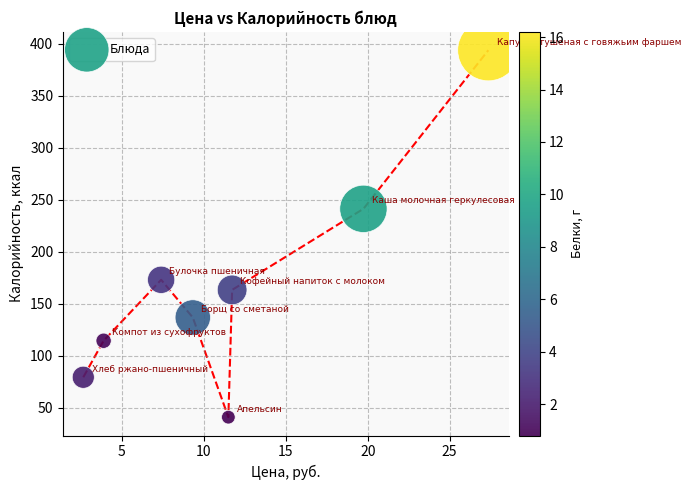

What is the range of Y values (max minus min)?

352.6